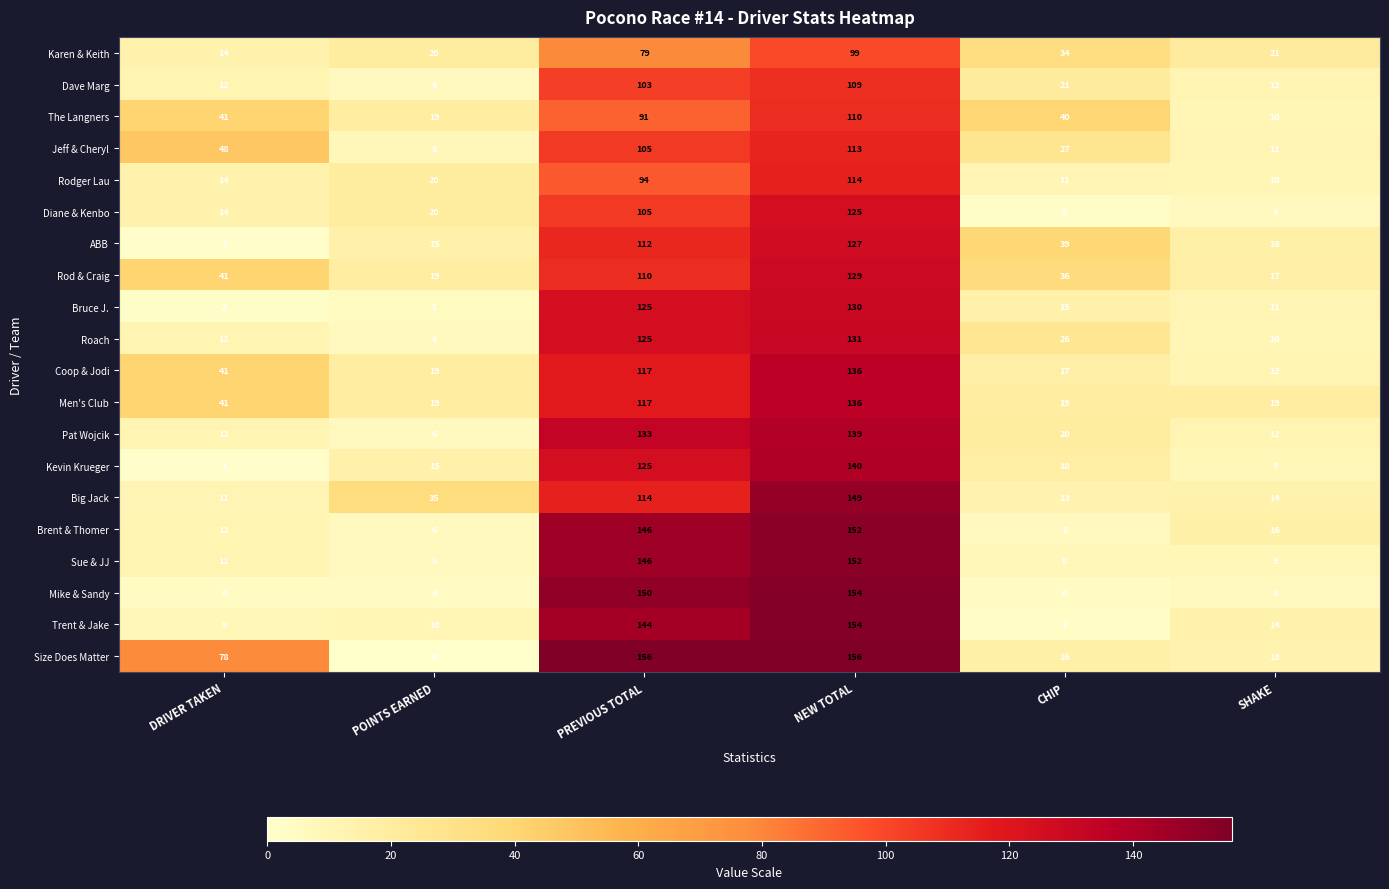

Rank the categories by Karen & Keith value from lowest to highest.

DRIVER TAKEN, POINTS EARNED, SHAKE, CHIP, PREVIOUS TOTAL, NEW TOTAL